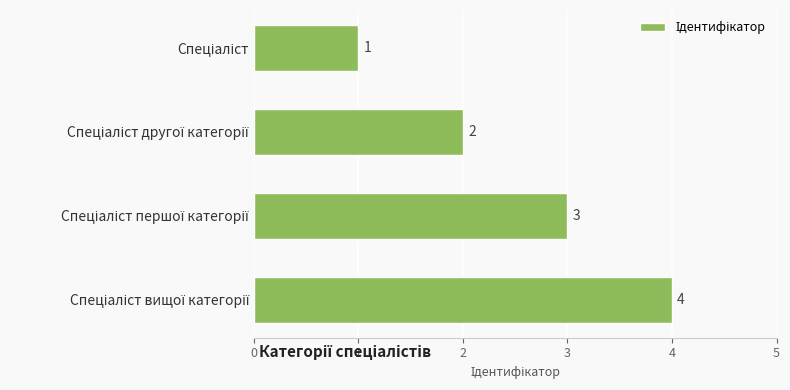

What is the minimum value shown in the chart?

1